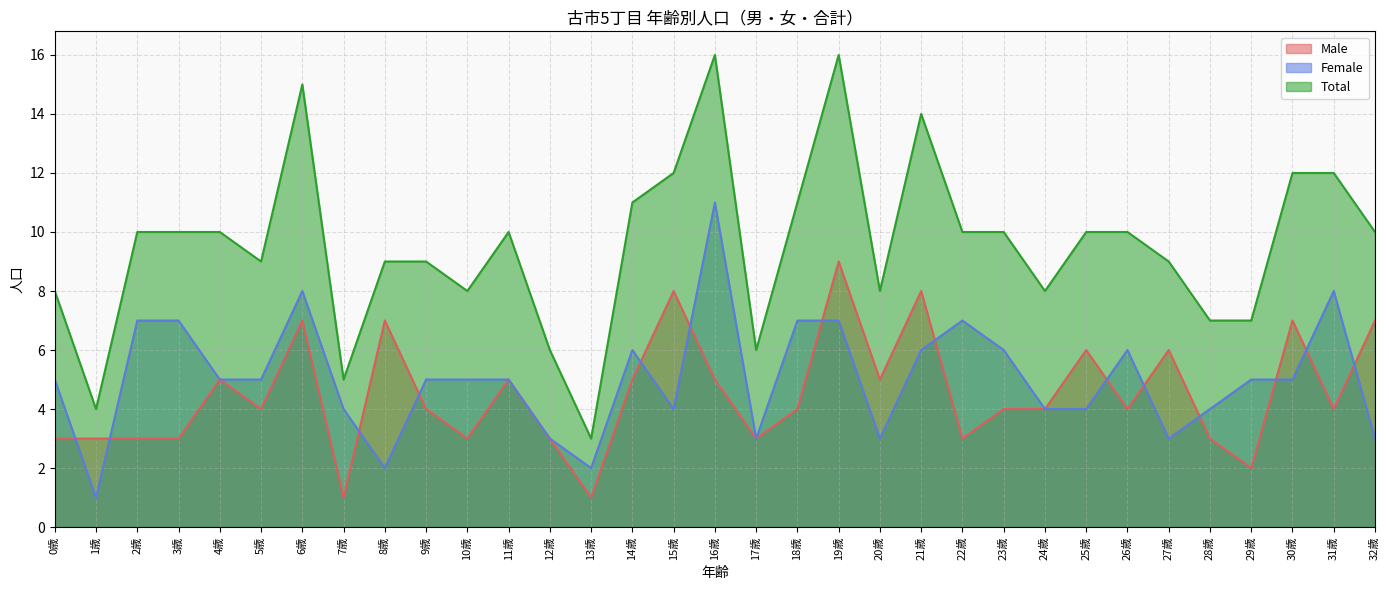

What is the total value across all series at 15歳?

24